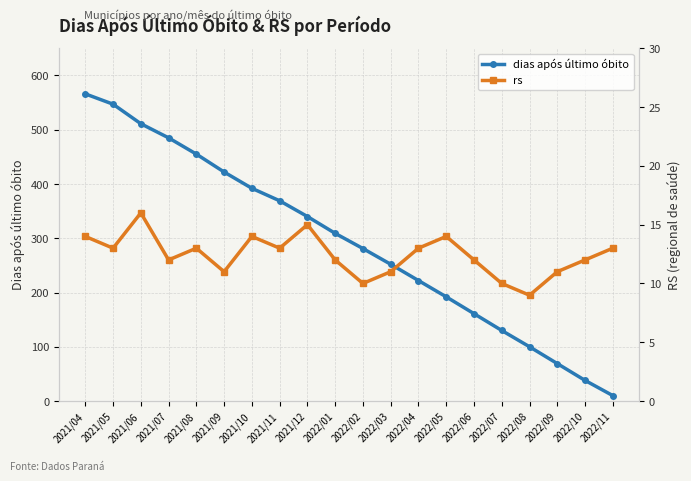

List the series in order of their overall mean, highest first.

dias após último óbito, rs